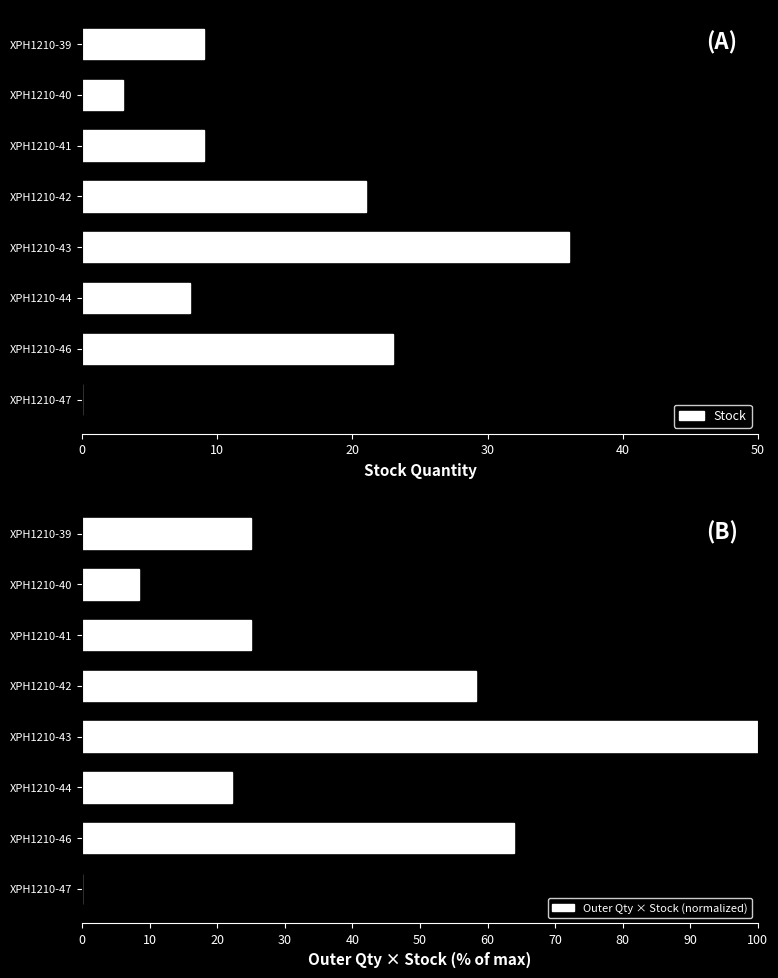

Is it true that Stock equals 8 at XPH1210-44?

True